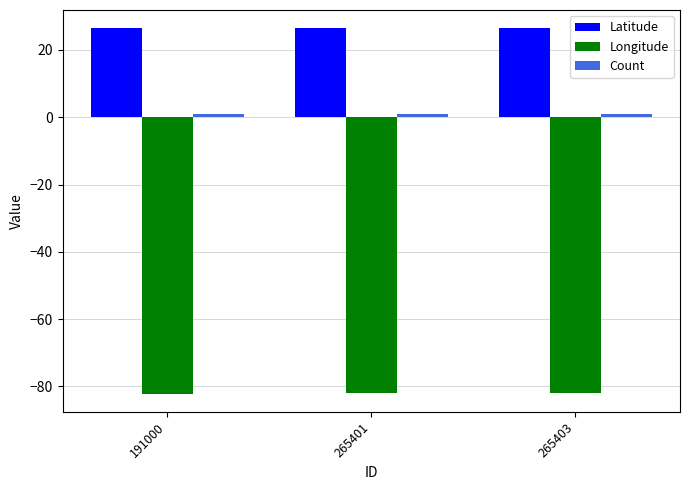

The value of Longitude at 265403 is -37.7. True or false?

False